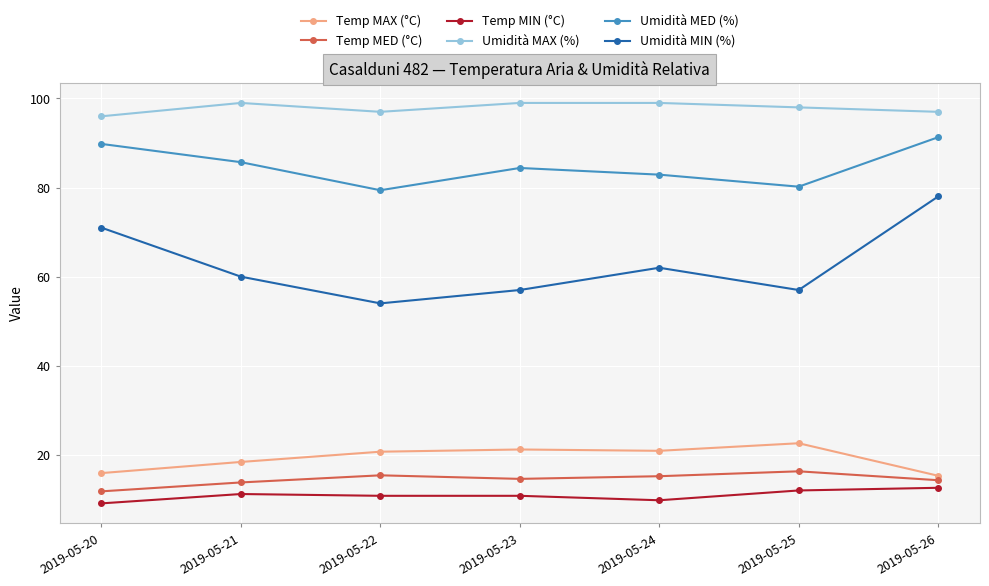

True or false: Temp MED (°C) and Umidità MIN (%) intersect in this chart.

False